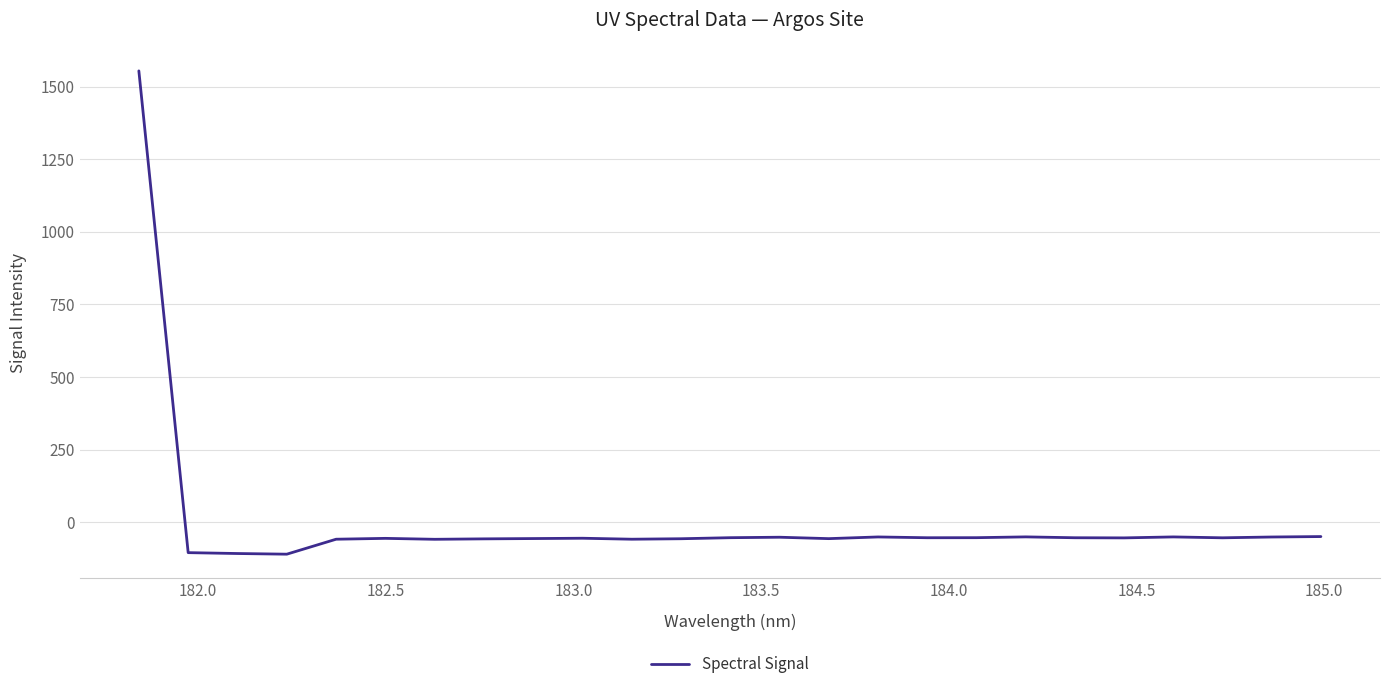

What is the maximum value shown in the chart?

1554.2